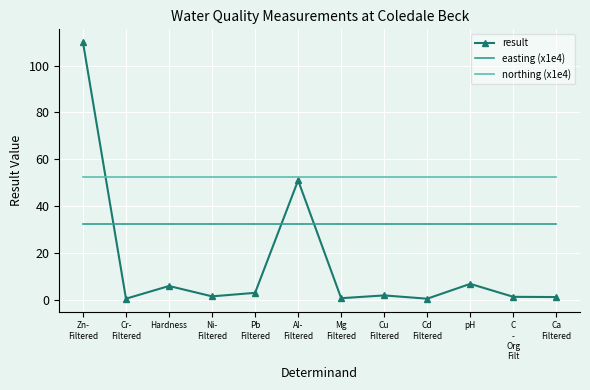

How many distinct data groups are displayed?

3